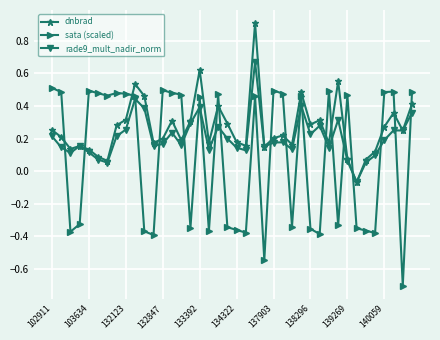

True or false: rade9_mult_nadir_norm has more than 0 interior local peaks.

True